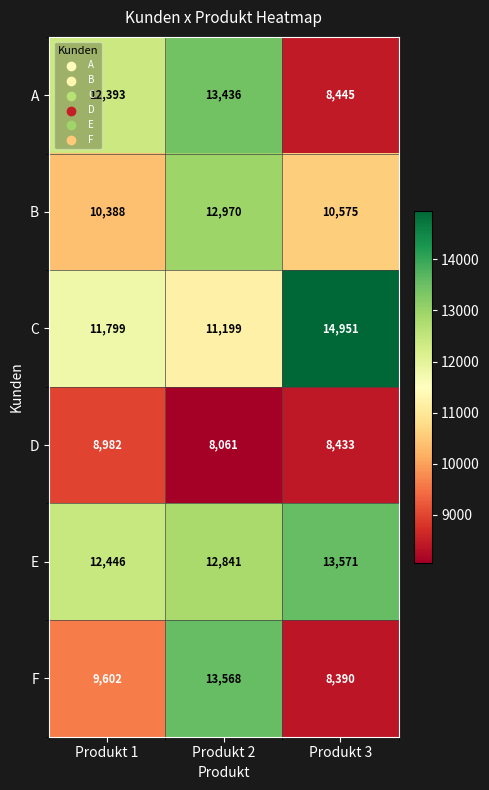

The value of C at Produkt 3 is 21581. True or false?

False